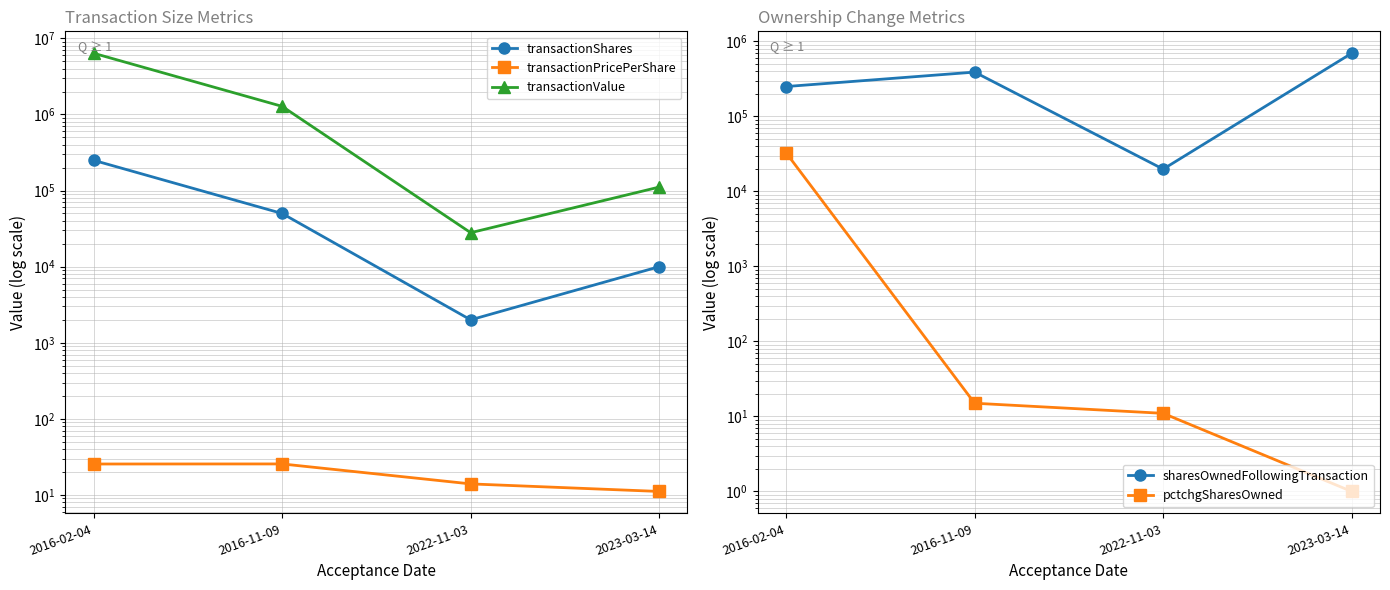

True or false: transactionPricePerShare and transactionValue cross at least once.

False